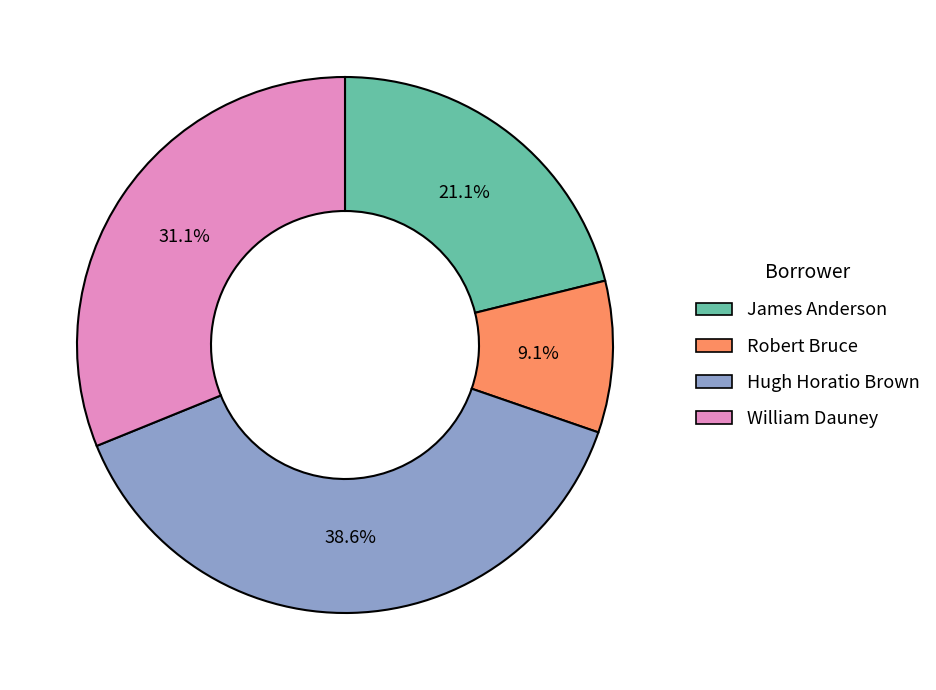

Which category has the smallest portion of the pie?

Robert Bruce